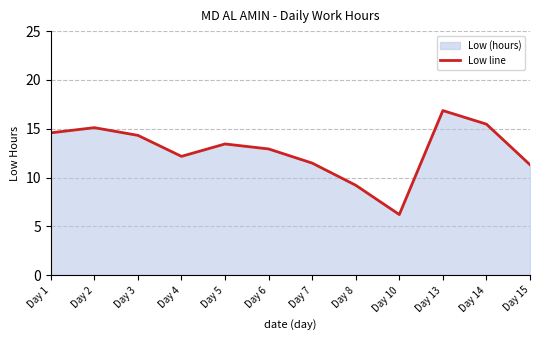

The chart shows a value of 13.4 at Day 5. True or false?

True